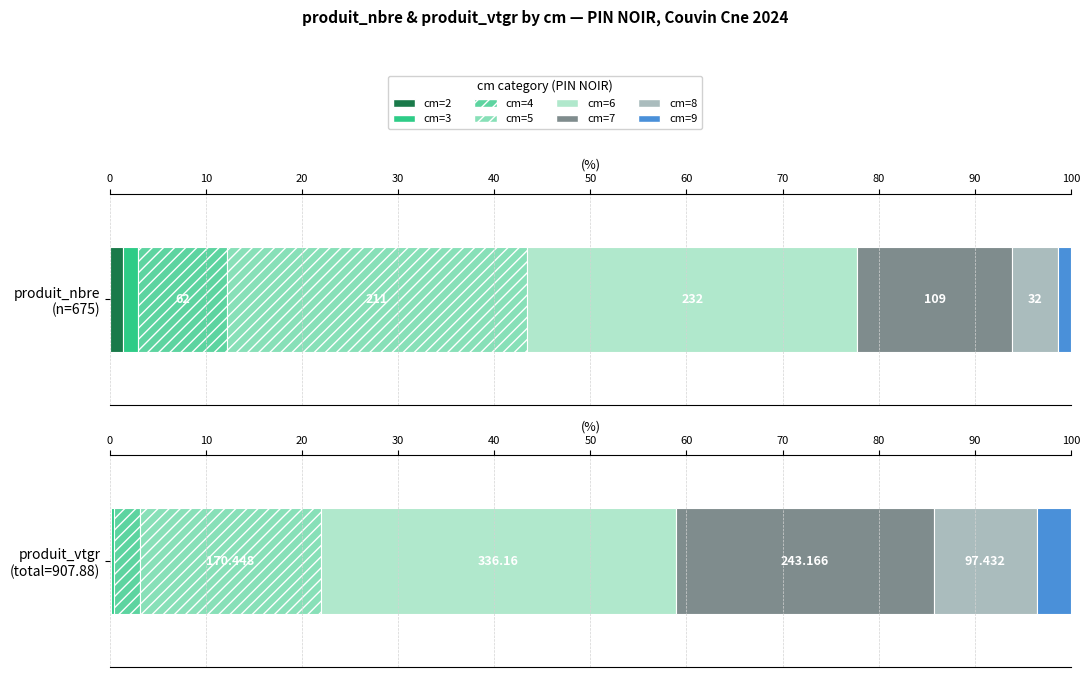

True or false: produit_nbre has a value of 32.0 at cm=8.

True